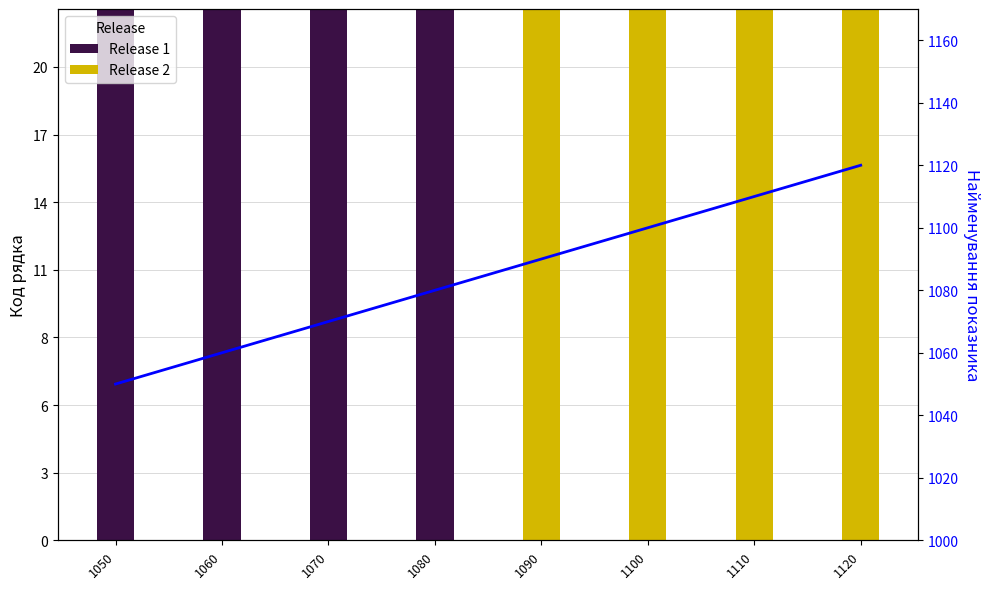

The Release 1 series shows 7.6 at 1060. True or false?

False